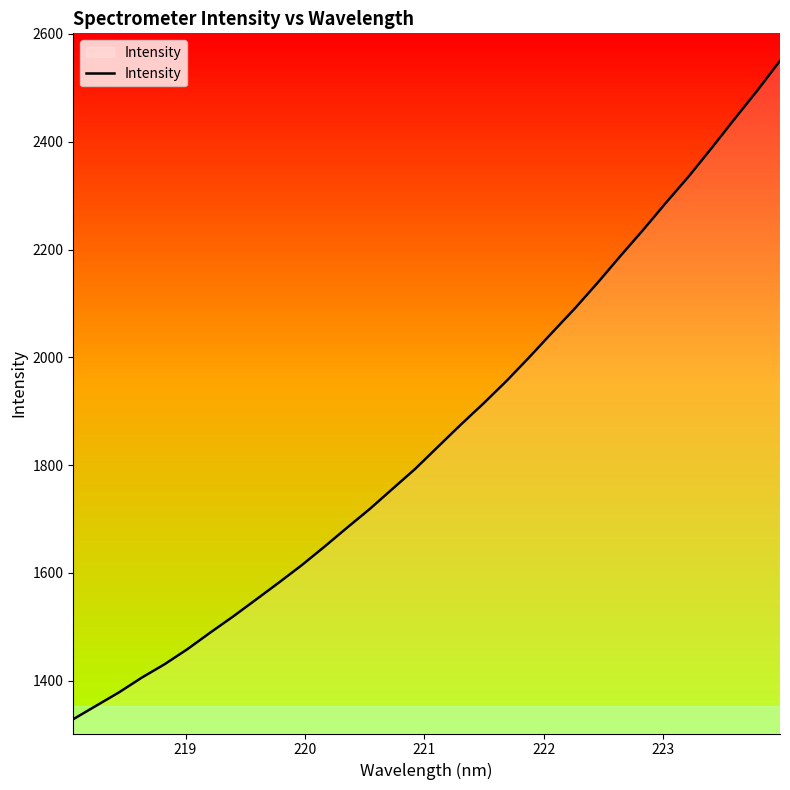

What is the maximum value shown in the chart?

2550.2